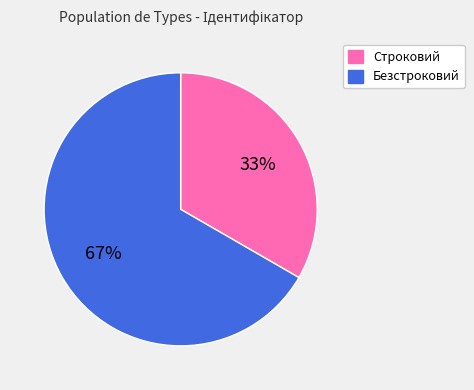

Is Безстроковий the majority of the pie?

Yes